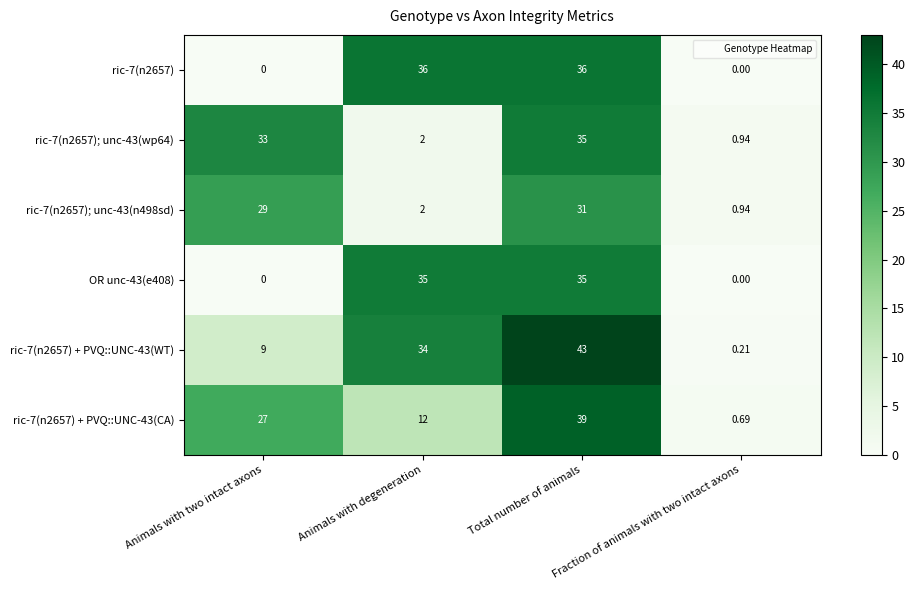

Which label corresponds to the largest value in the chart?

Total number of animals